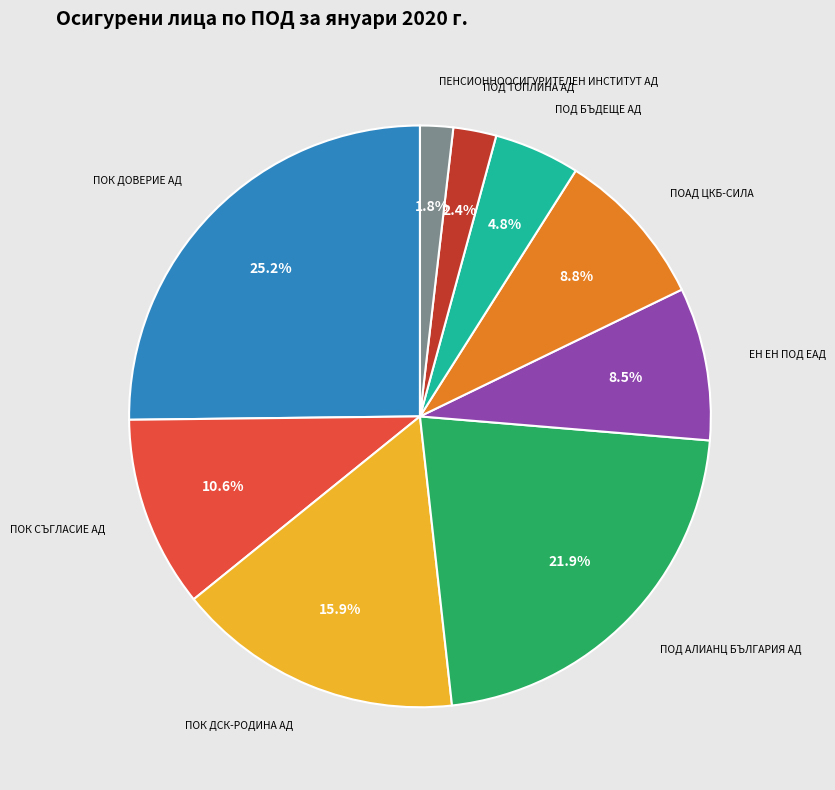

Is there any slice that represents more than half of the pie?

No